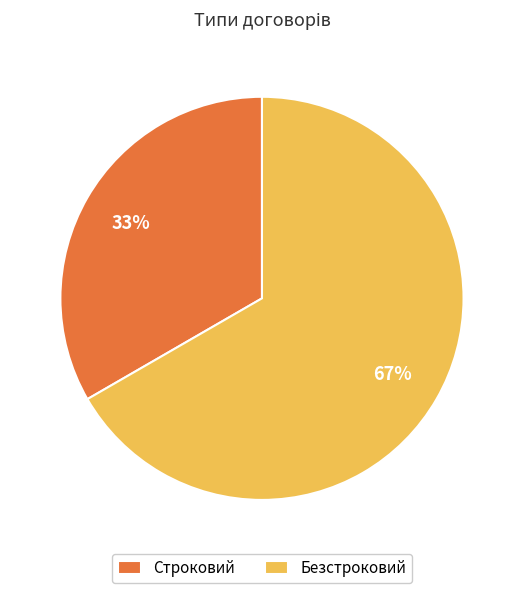

What is the ratio of the value at Строковий to the value at Безстроковий?

0.5